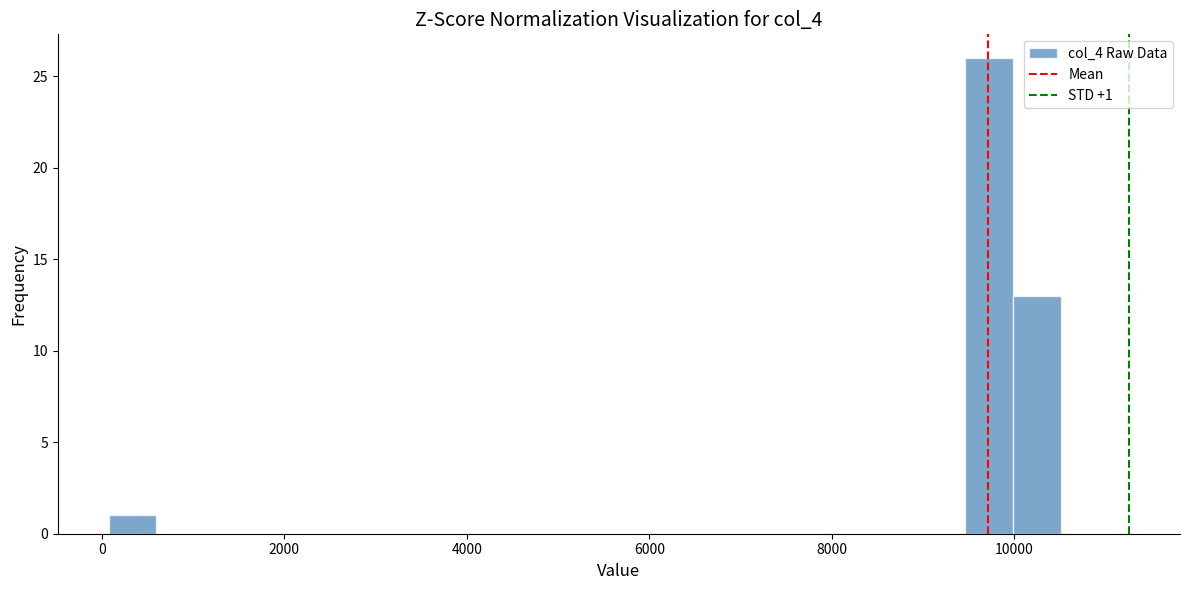

Around what value on the x-axis is the tallest bar? Give the approximate position of its centre, as read against the axis.

9800